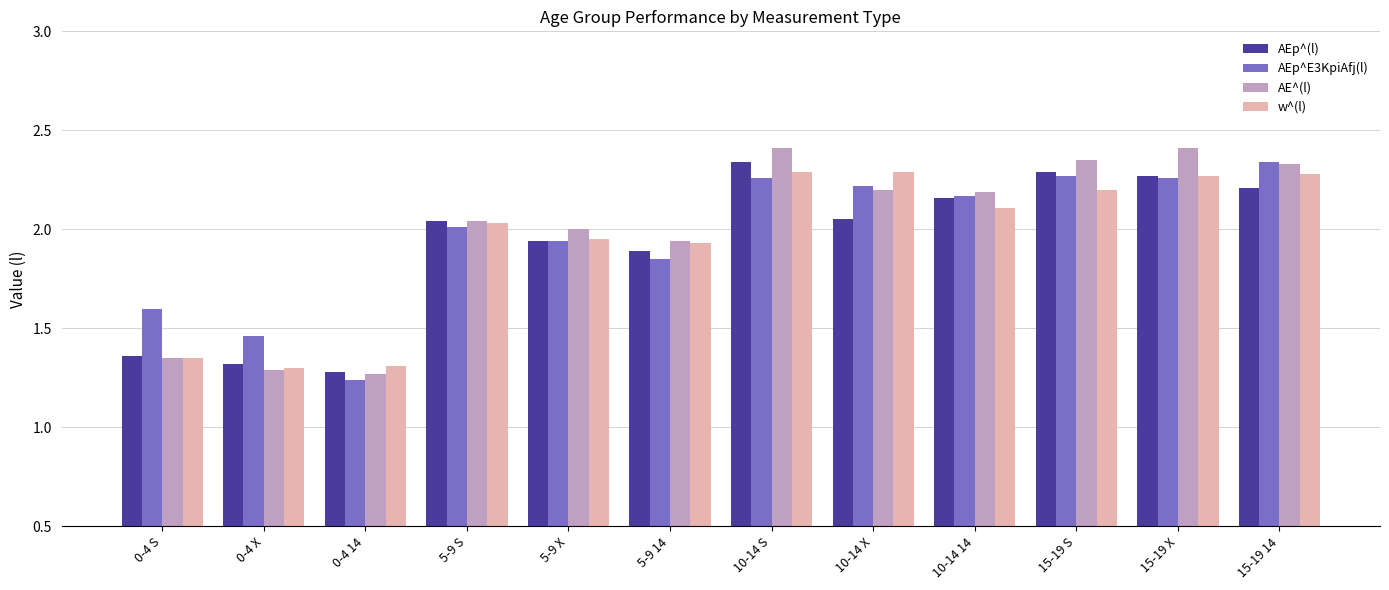

Is the value of AEp^(l) at 15-19 14 greater than the value of AE^(l) at 10-14 S?

No